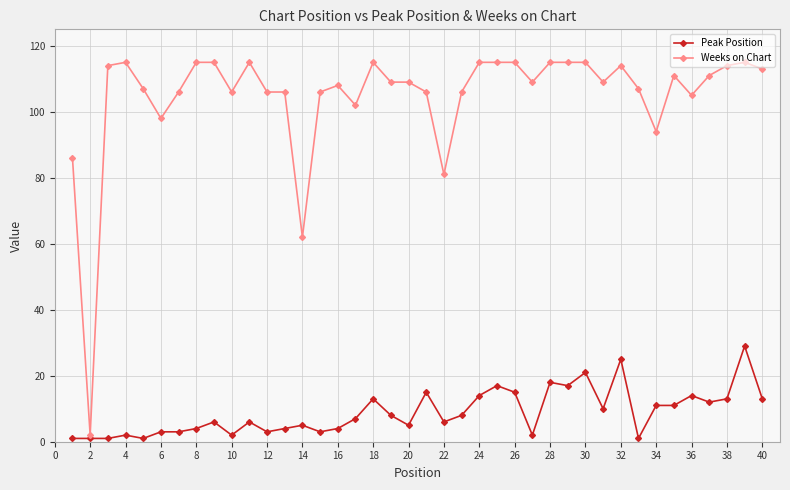

What is the value of the Weeks on Chart point at the 34th from the left?

94